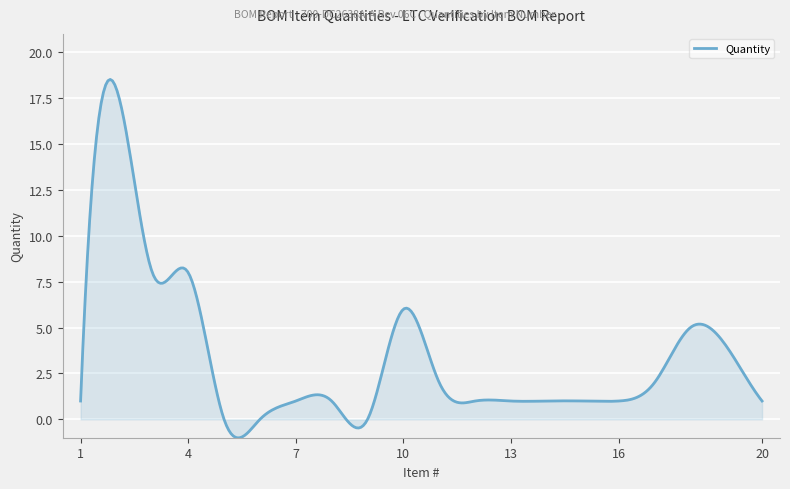

What is the difference between the maximum and minimum values?

19.5